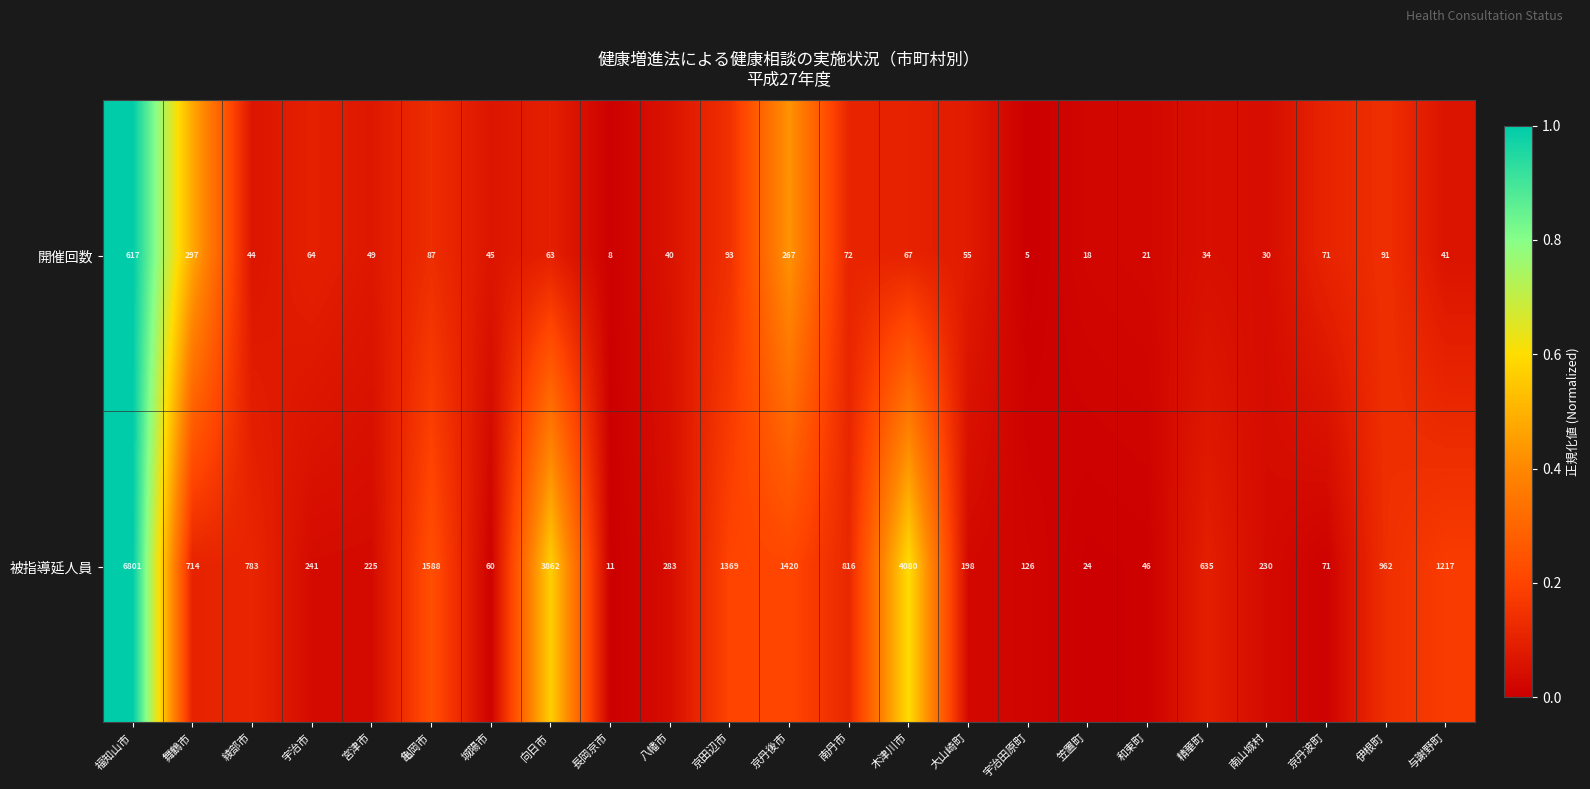

Which series has the largest total across all categories?

被指導延人員